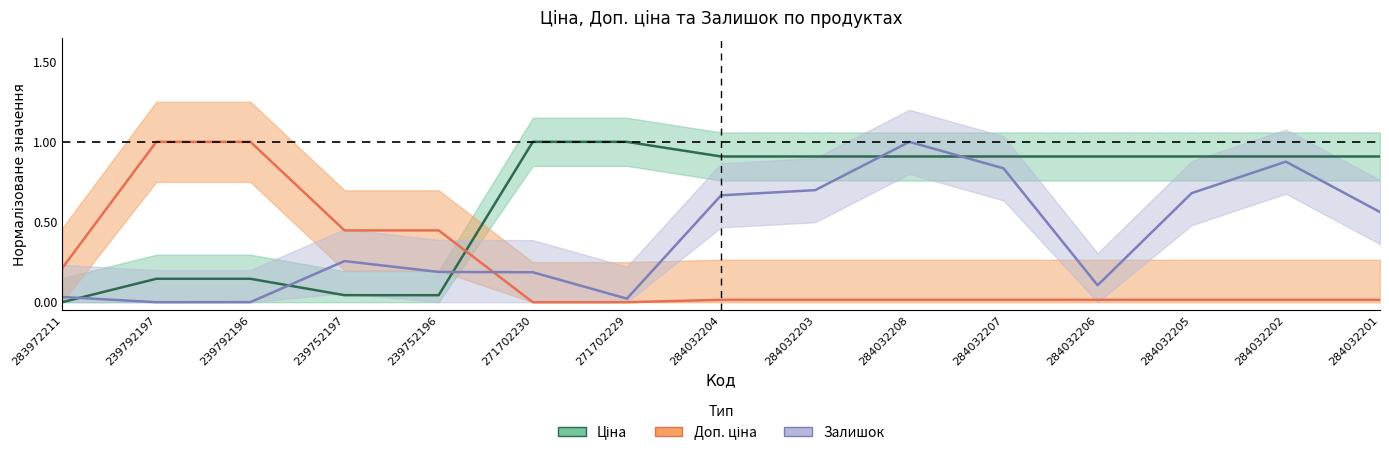

How many distinct data groups are displayed?

3